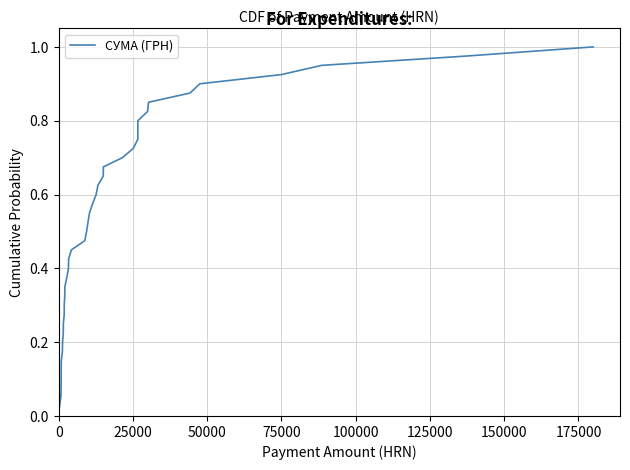

What is the value of the 36th point from the left?

0.9